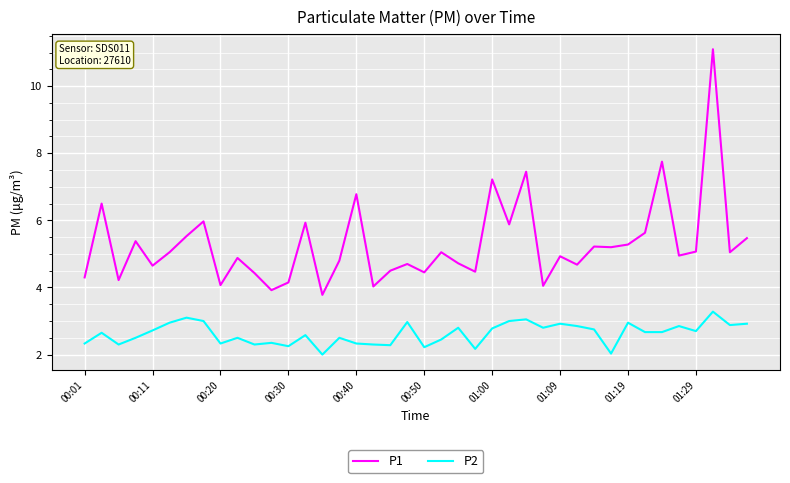

What is the minimum value shown in the chart?

2.0